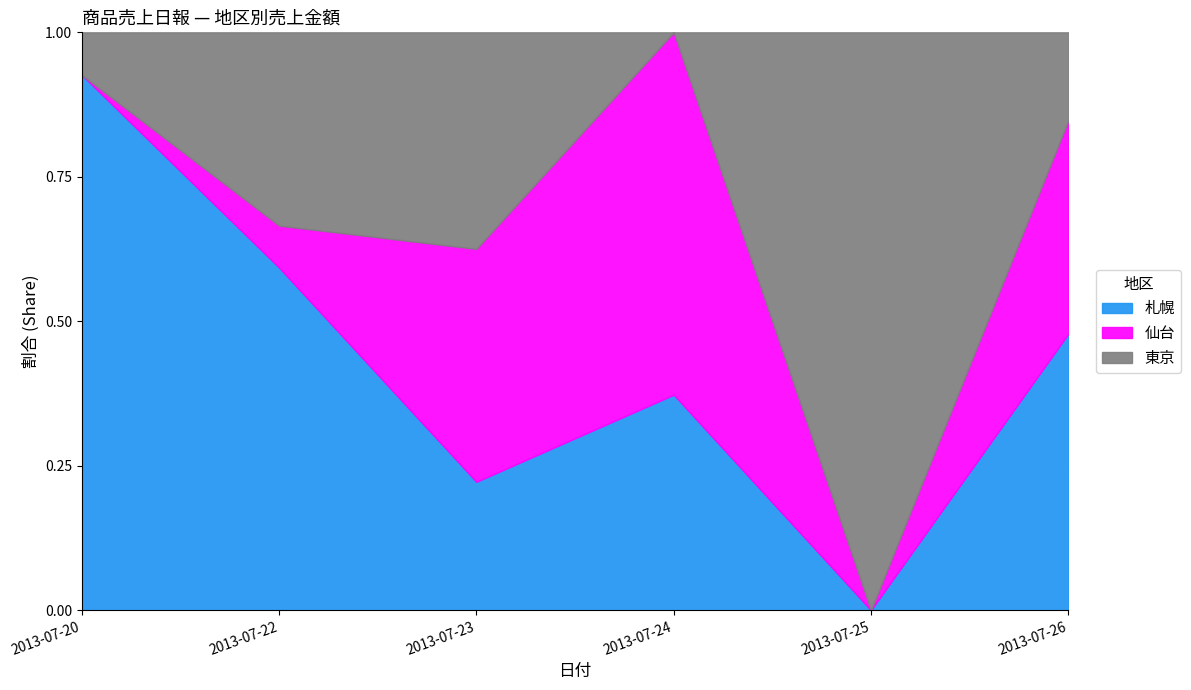

True or false: 札幌 has a value of 0.6 at 2013-07-22.

True